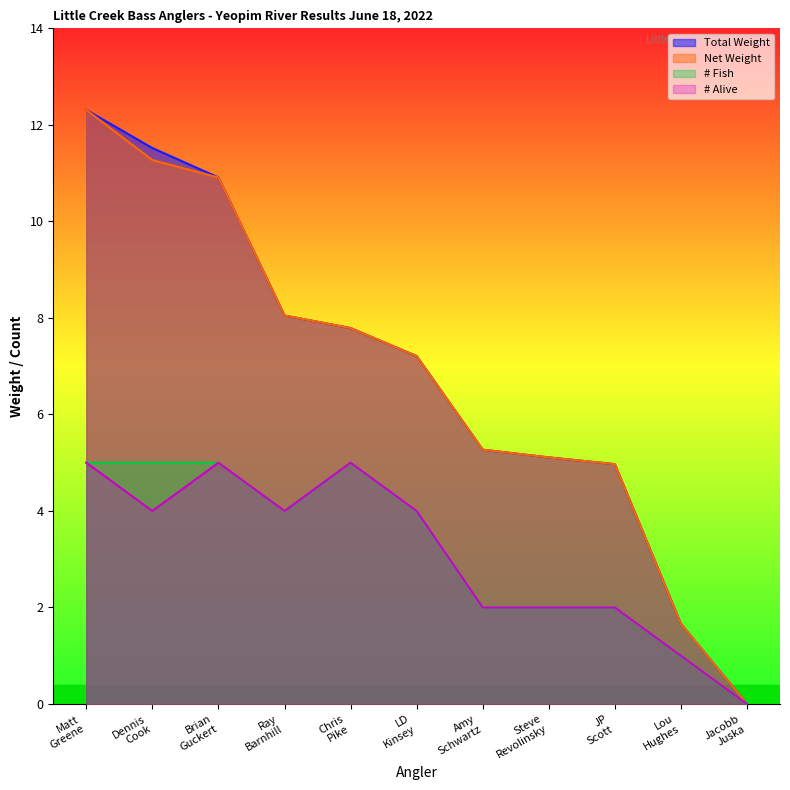

What is the difference between the Total Weight values at LD Kinsey and Chris Pike?

0.6